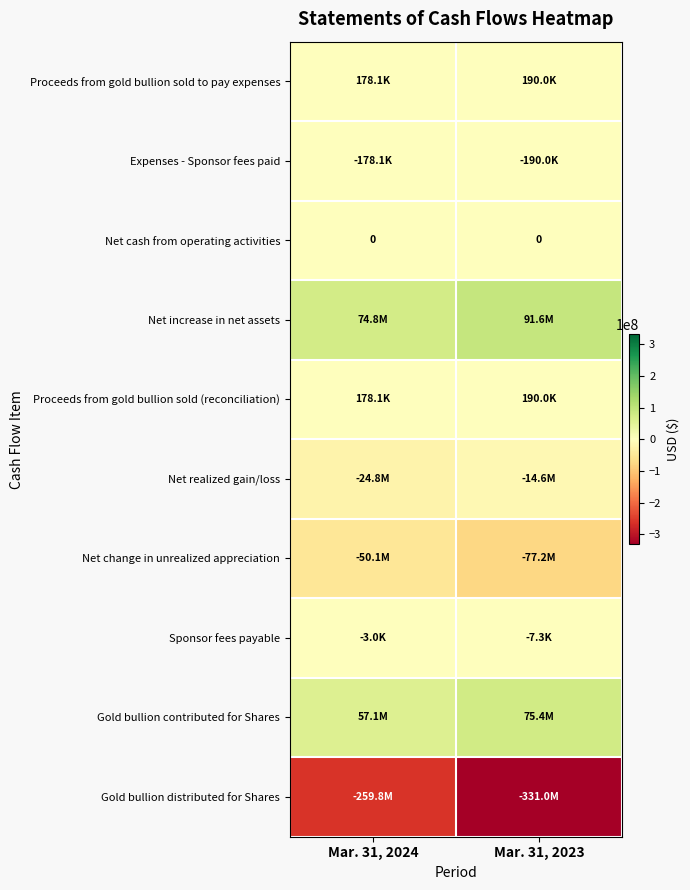

True or false: Net cash from operating activities has a value of 0 at Mar. 31, 2023.

True